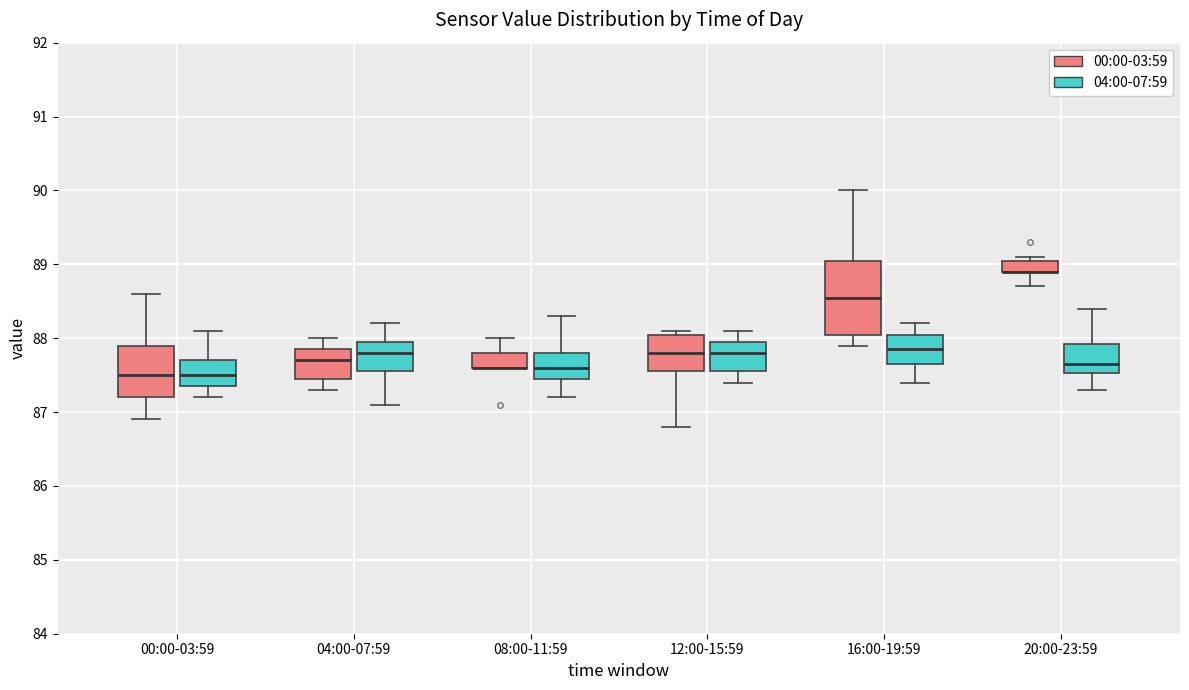

Comparing the boxes themselves (not the whiskers), which one is the tallest?

16:00-19:59 (00:00-03:59)